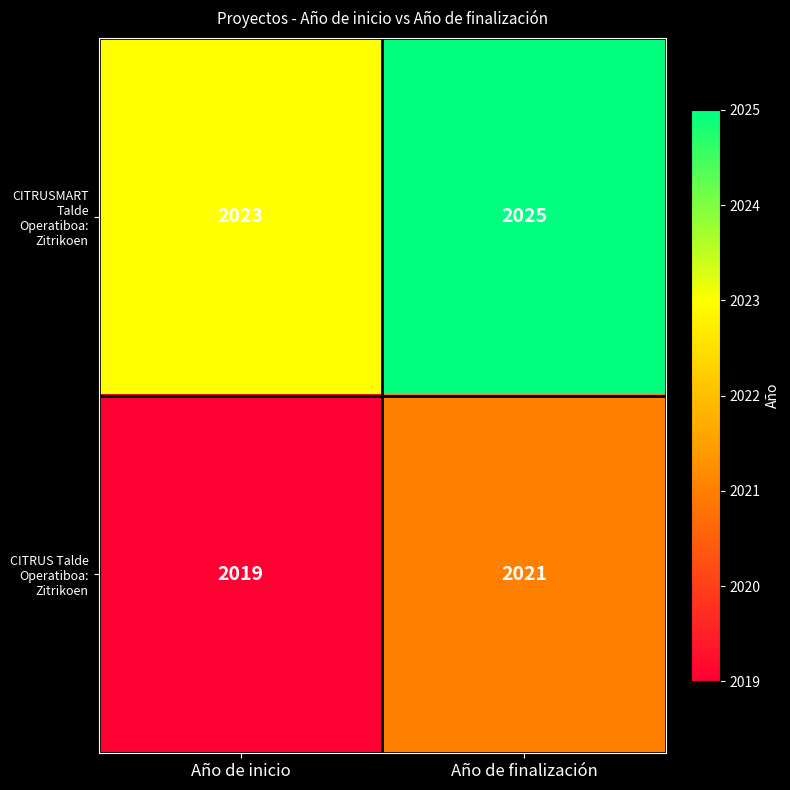

Reading left to right, extract all data points from this chart.

CITRUSMART Talde Operatiboa: Zitrikoen: Año de inicio=2023	Año de finalización=2025
CITRUS Talde Operatiboa: Zitrikoen: Año de inicio=2019	Año de finalización=2021